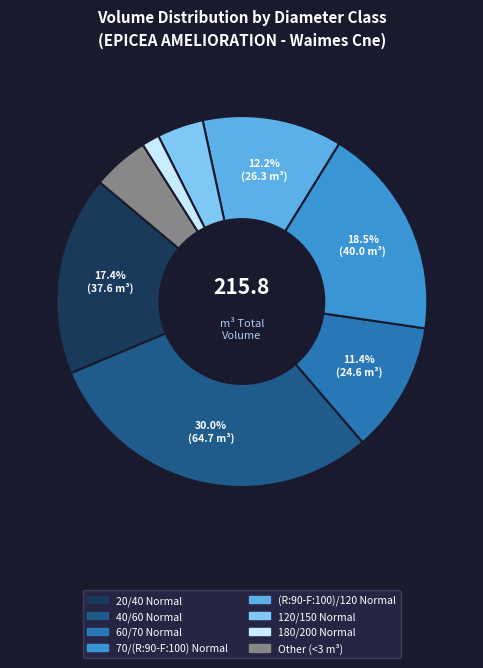

Is there a majority slice in this chart?

No